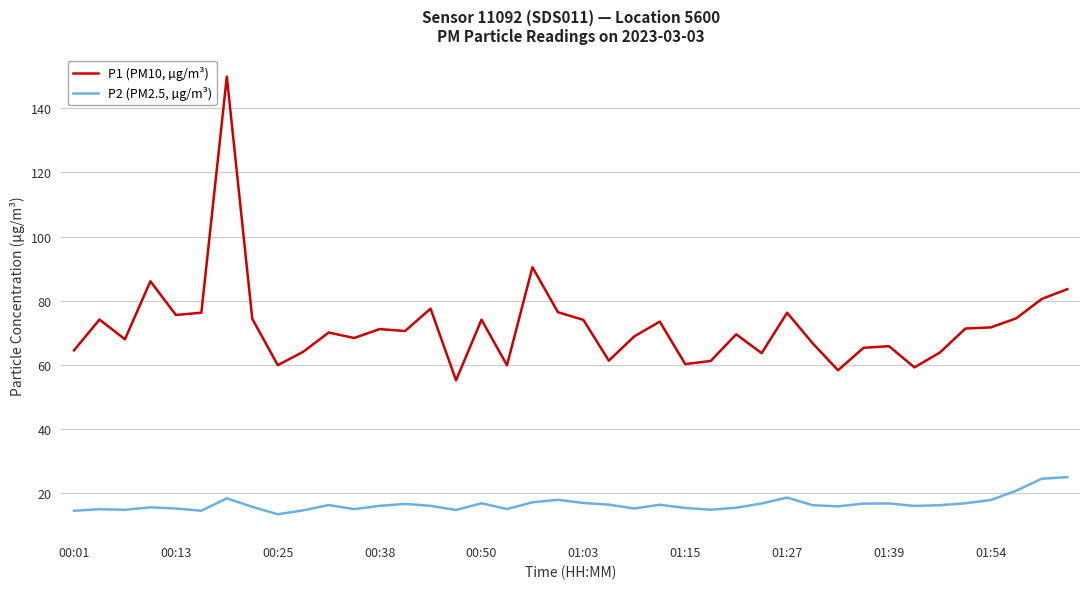

Which series has the largest total across all categories?

P1 (PM10, µg/m³)